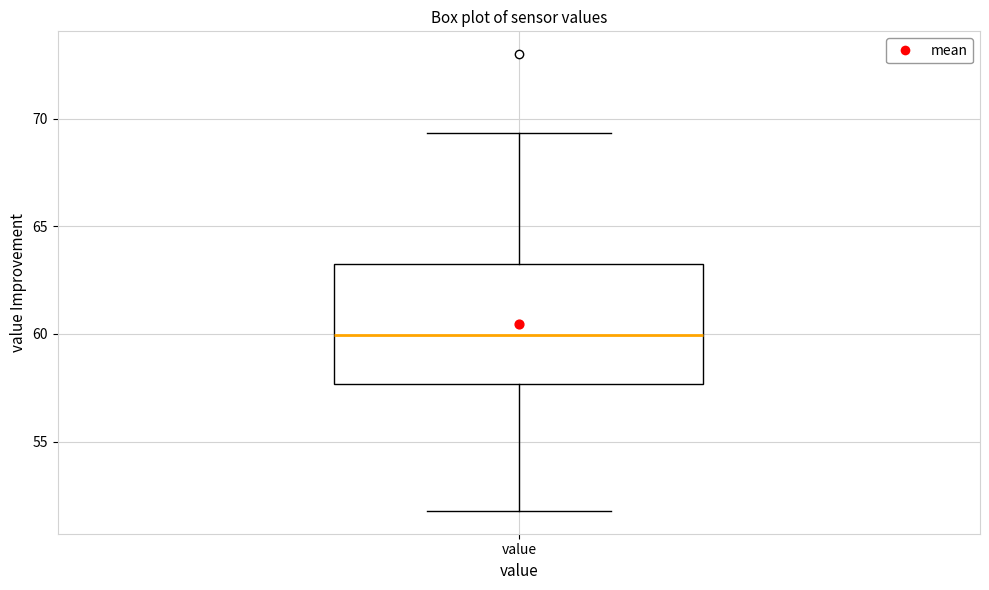

Where does the median line of the box for value sit on the y-axis? The values are not printed on the chart, so give them approximately, as read against the axis.

60.0